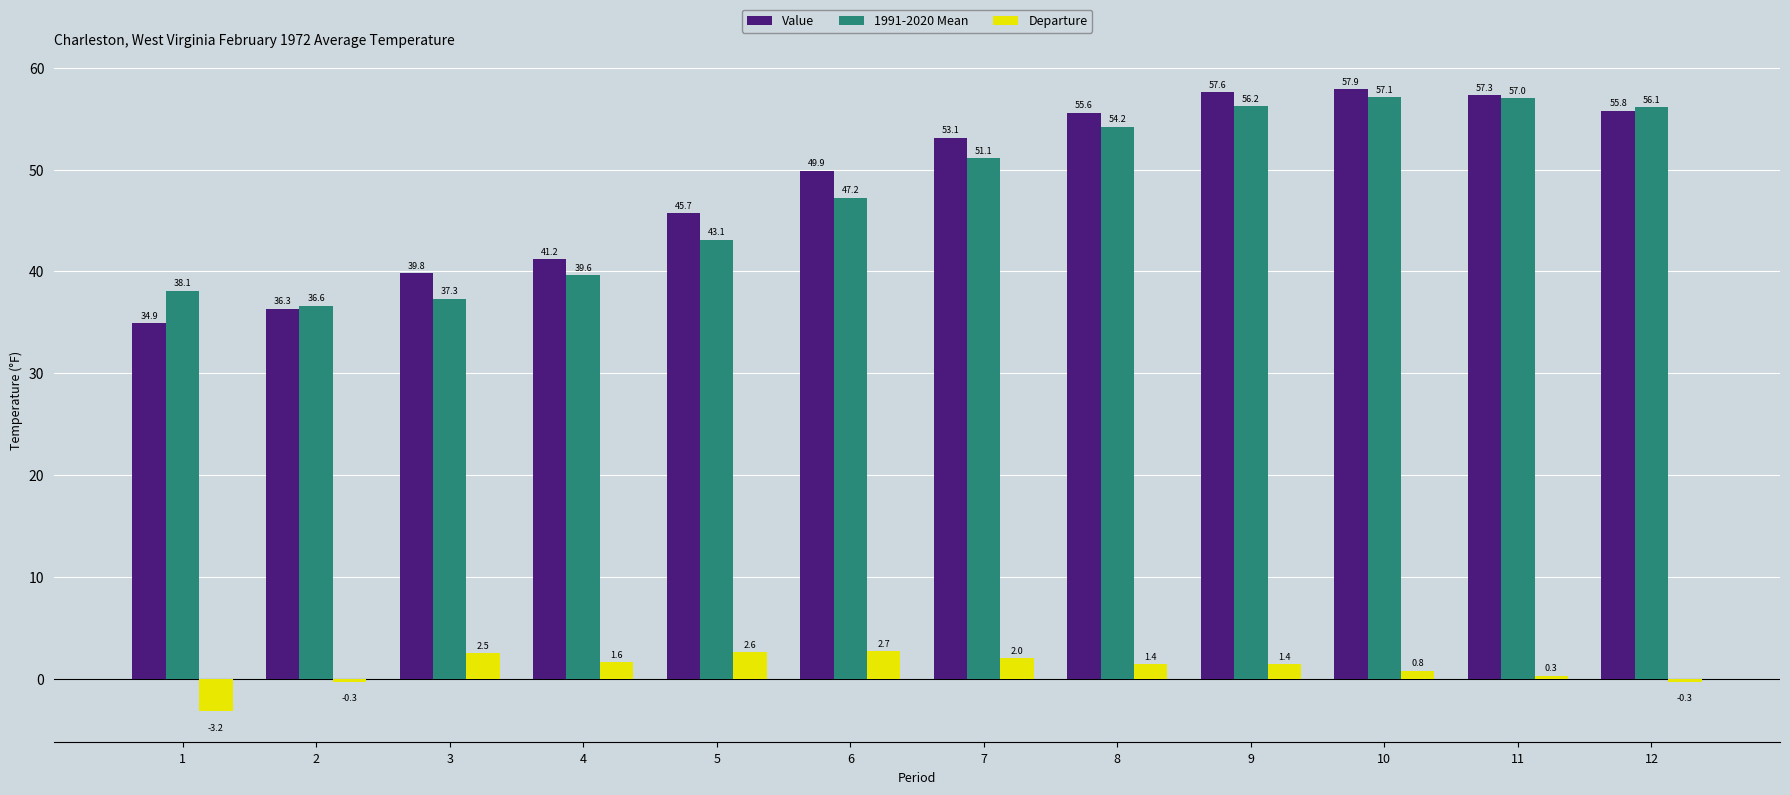

The Value series shows 99.8 at 12. True or false?

False